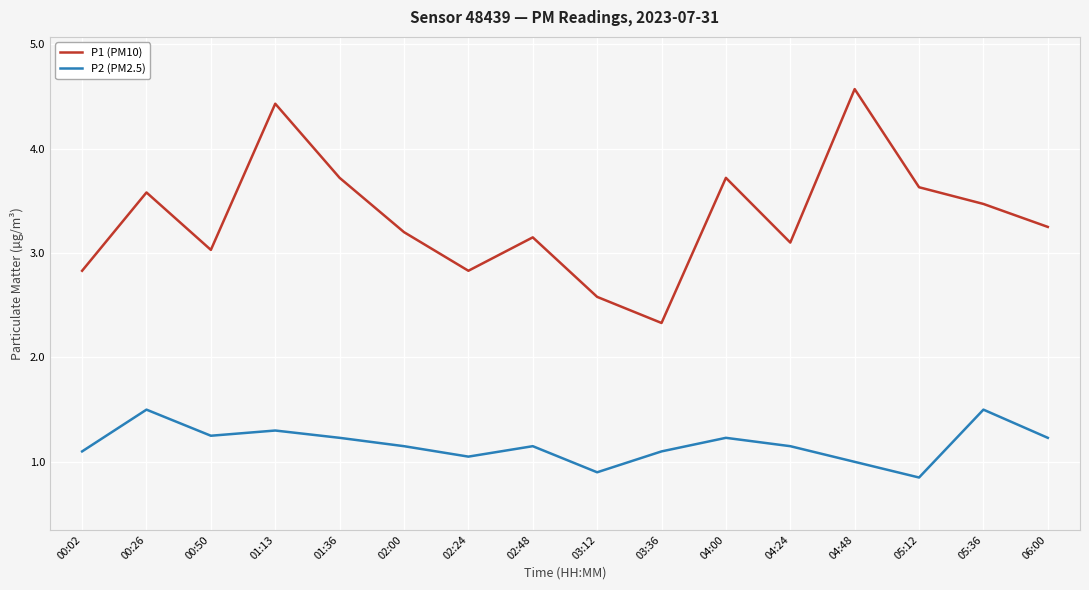

What position from the right is 02:48?

9